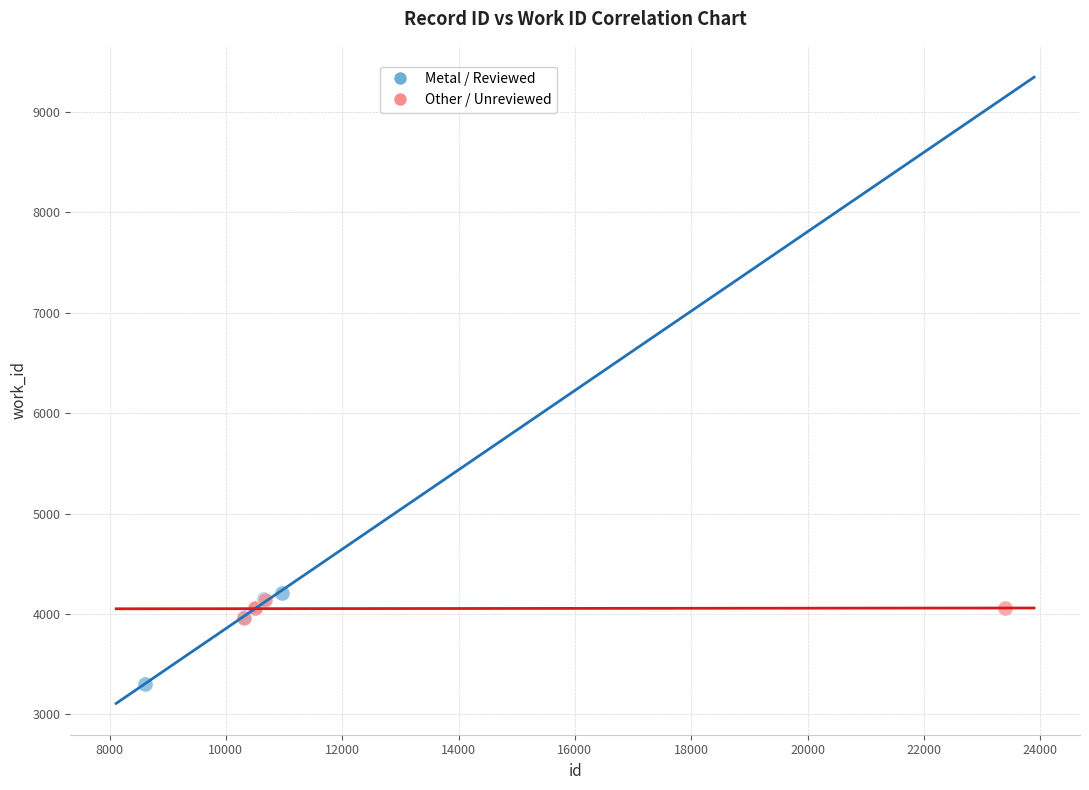

Which series contains the lowest Y value?

Metal / Reviewed